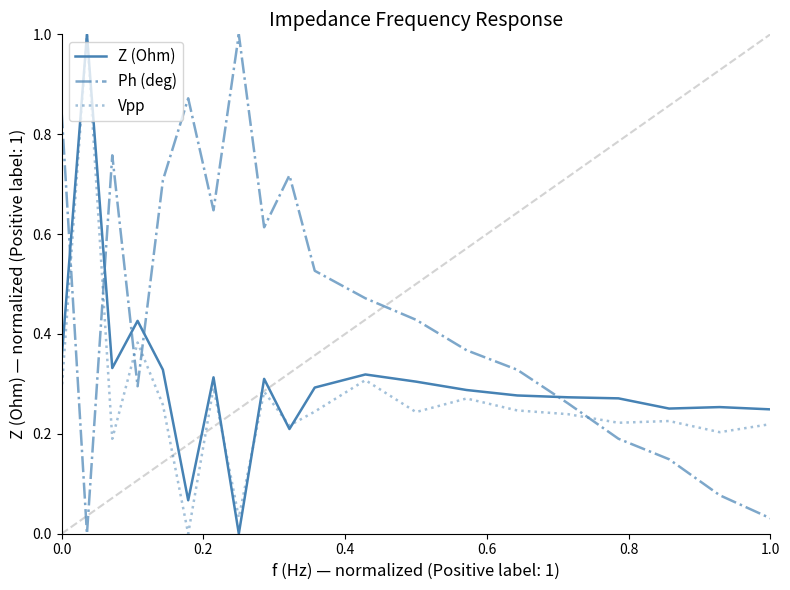

What is the average value of the Vpp series?

0.3